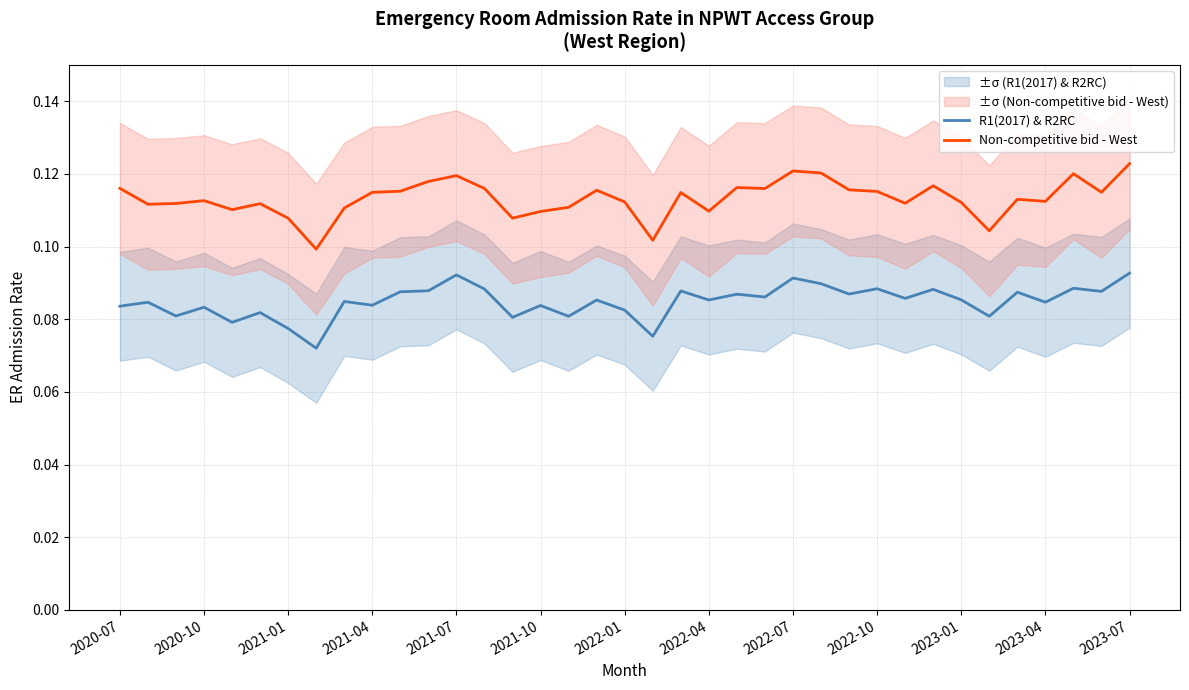

Between 19 and 22, which series saw the biggest shift?

Non-competitive bid - West